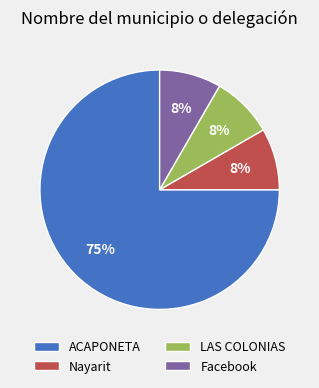

What percentage is the LAS COLONIAS slice, to the nearest percent?

8%